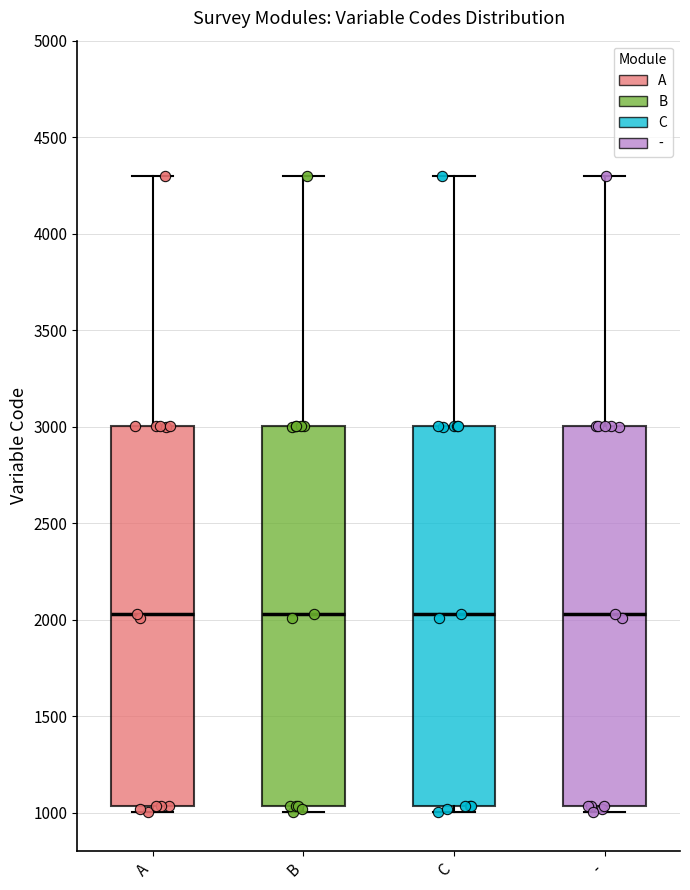

Reading left to right, transcribe this box plot: for each box, give where its median line is, the range the box spans, and where its two whiskers end, as read against the y-axis. The values are not printed on the chart, so give them approximately, as read against the axis.

A: median 2050, box 1050 to 3000, whiskers 1000 to 4300
B: median 2050, box 1050 to 3000, whiskers 1000 to 4300
C: median 2050, box 1050 to 3000, whiskers 1000 to 4300
-: median 2050, box 1050 to 3000, whiskers 1000 to 4300